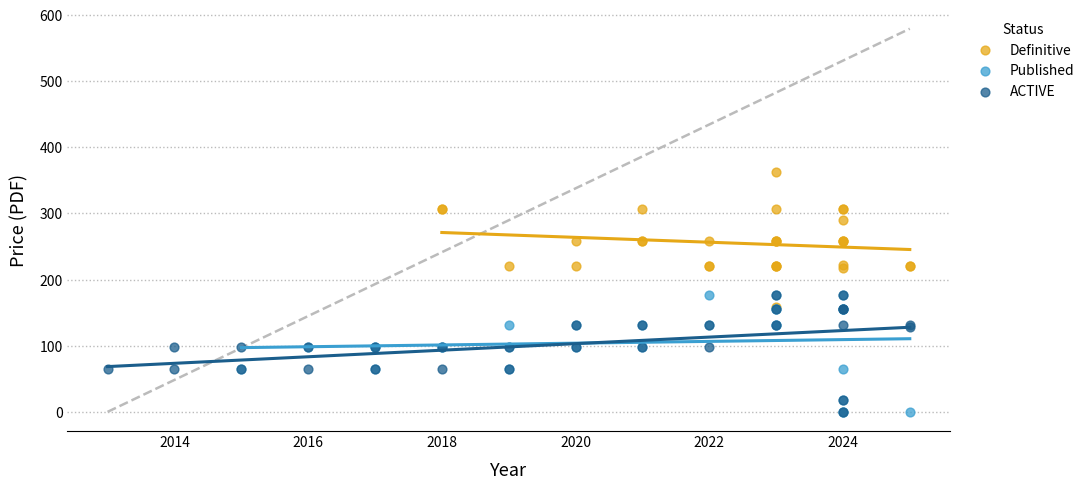

Which series reaches the maximum Y coordinate?

Definitive